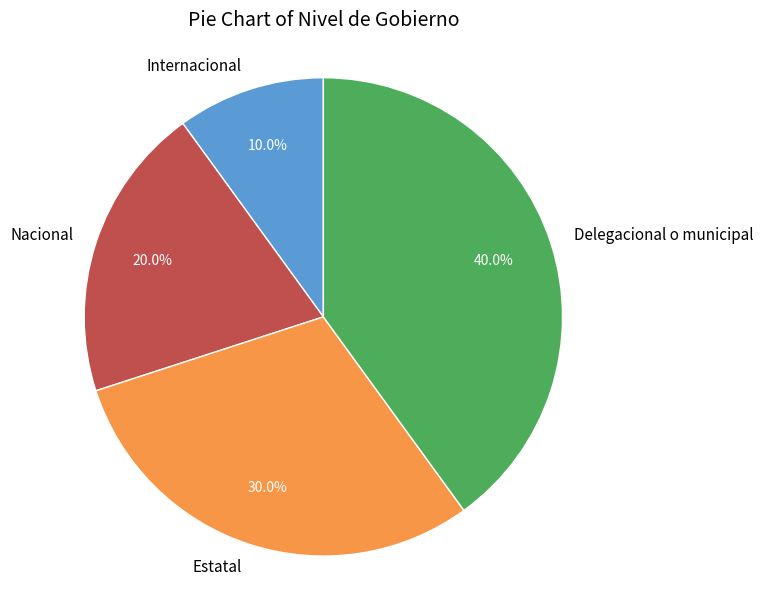

Which category has the smallest portion of the pie?

Internacional